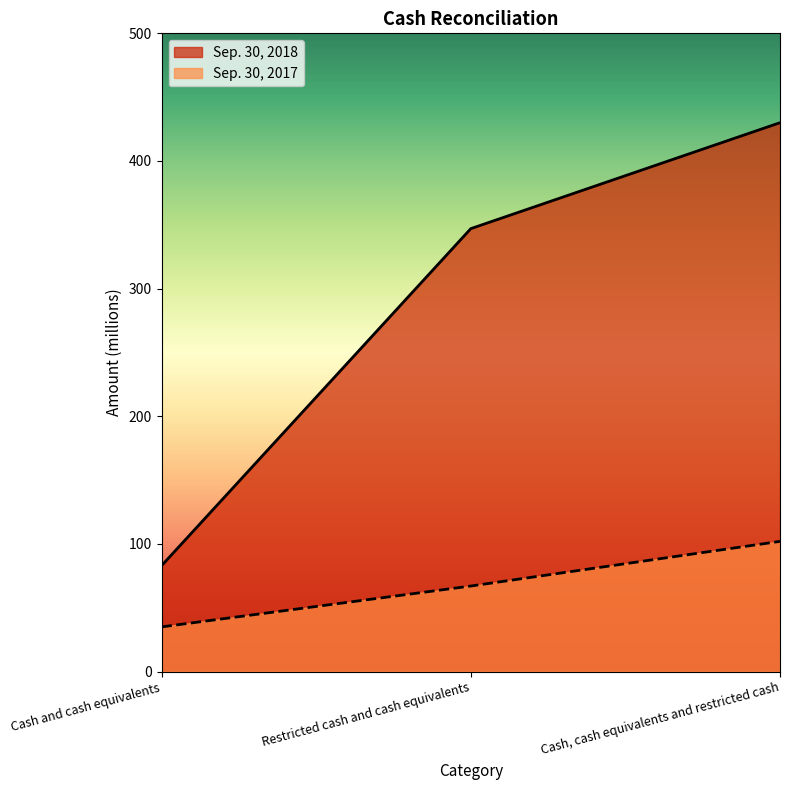

At which category does the chart reach its peak across all series?

Cash, cash equivalents and restricted cash